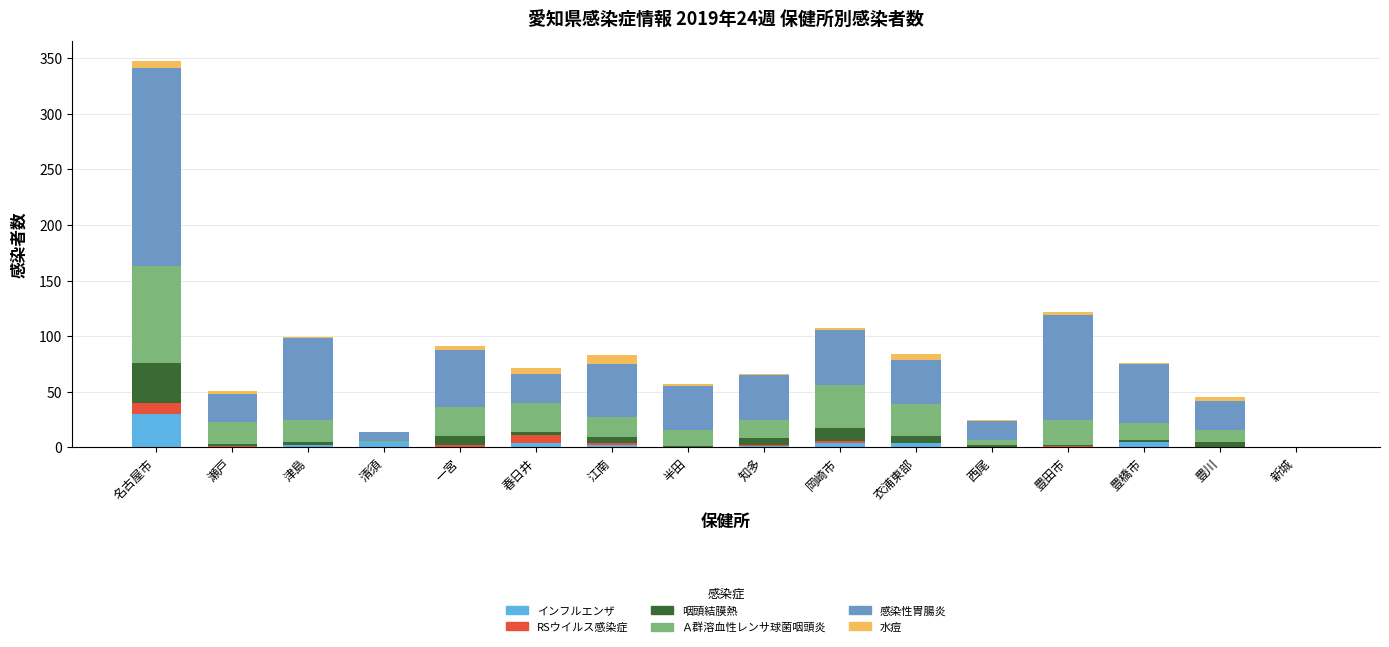

At which category is the sum across all series the highest?

名古屋市